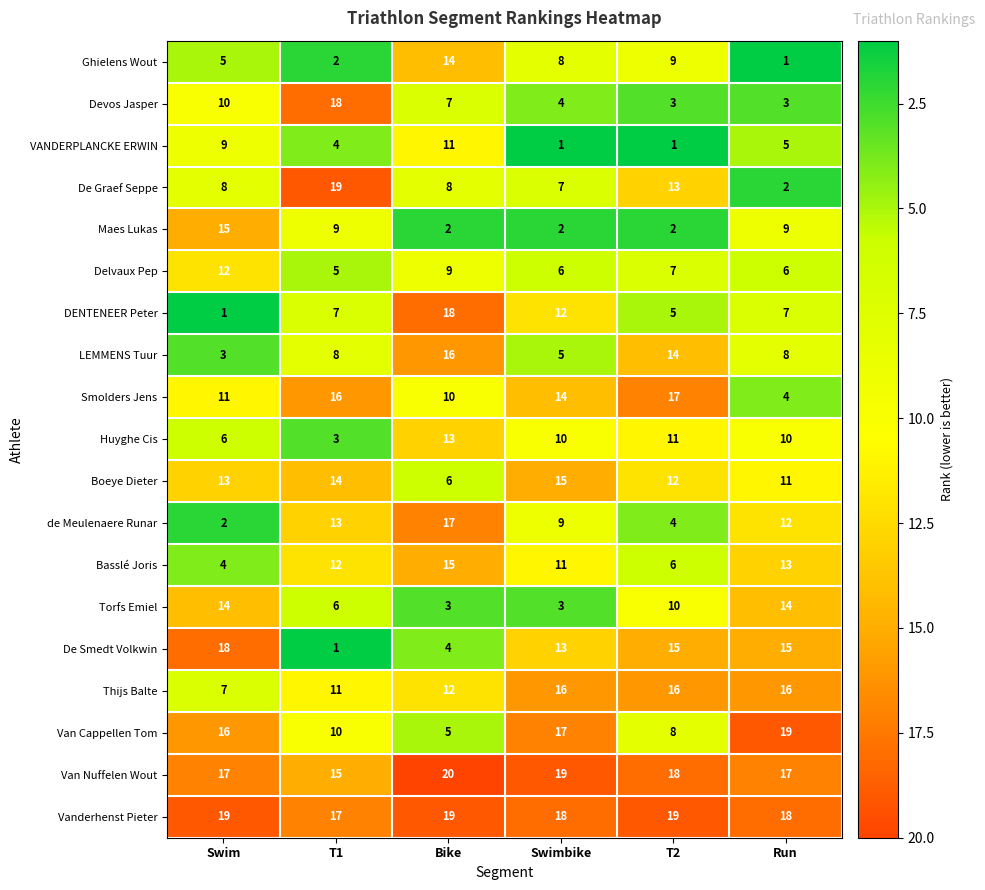

At Run, list the series in order from smallest to largest.

Ghielens Wout, De Graef Seppe, Devos Jasper, Smolders Jens, VANDERPLANCKE ERWIN, Delvaux Pep, DENTENEER Peter, LEMMENS Tuur, Maes Lukas, Huyghe Cis, Boeye Dieter, de Meulenaere Runar, Basslé Joris, Torfs Emiel, De Smedt Volkwin, Thijs Balte, Van Nuffelen Wout, Vanderhenst Pieter, Van Cappellen Tom